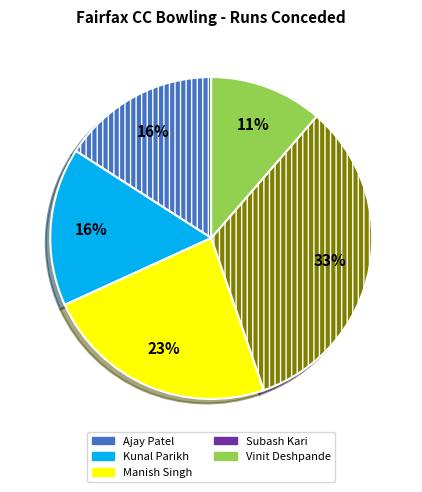

The Subash Kari slice represents 25% of the pie. True or false?

False